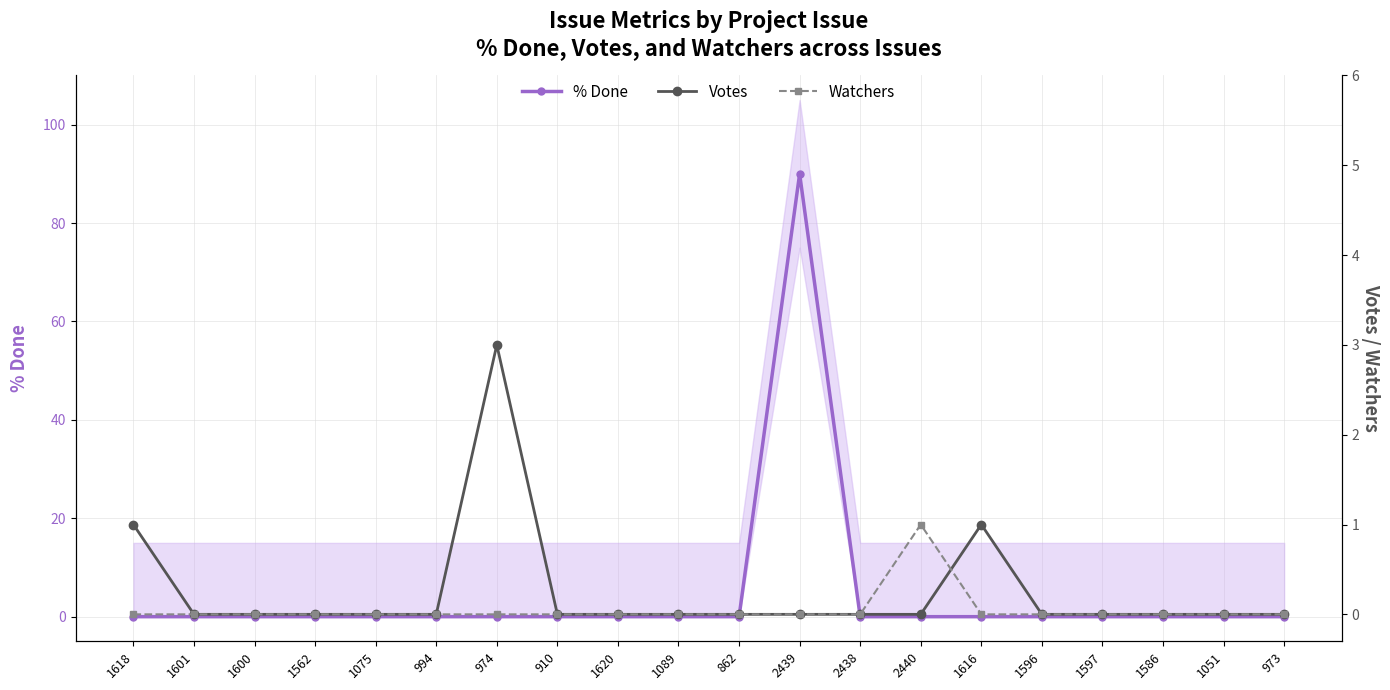

Reading left to right, extract all data points from this chart.

% Done: 0	0	0	0	0	0	0	0	0	0	0	90	0	0	0	0	0	0	0	0
Votes: 1	0	0	0	0	0	3	0	0	0	0	0	0	0	1	0	0	0	0	0
Watchers: 0	0	0	0	0	0	0	0	0	0	0	0	0	1	0	0	0	0	0	0